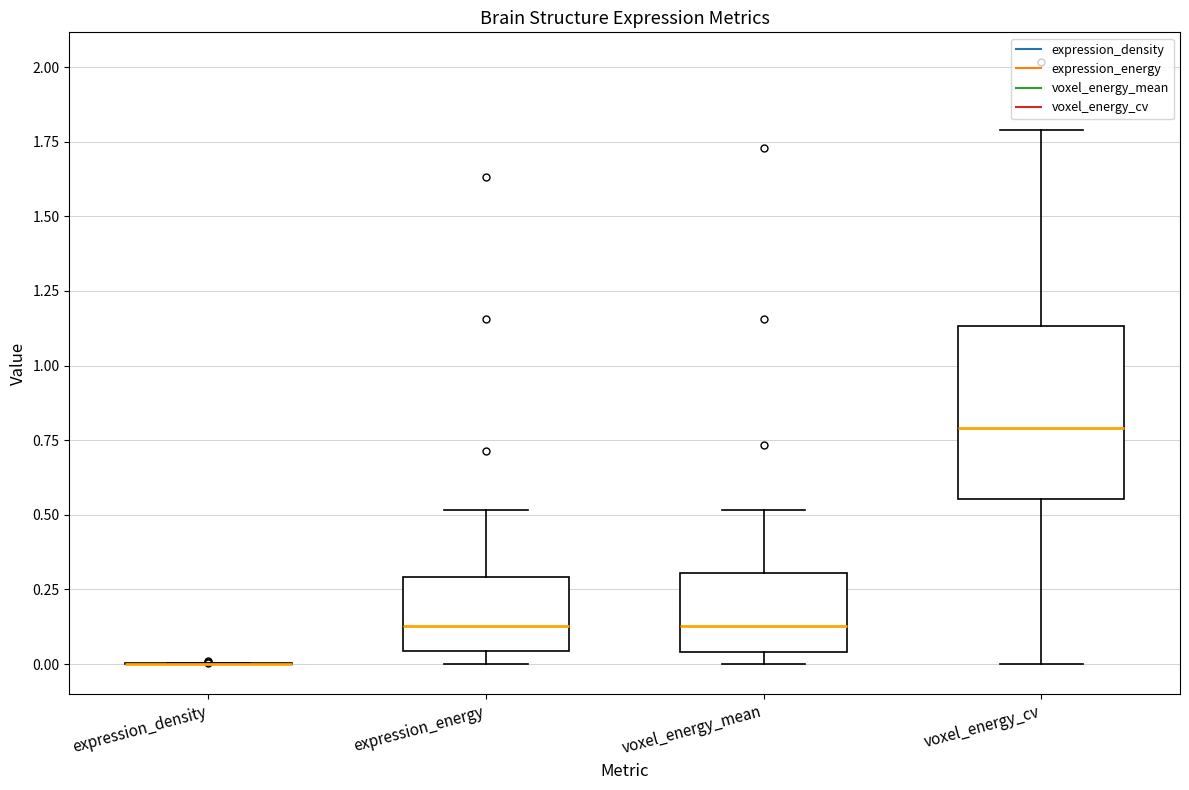

Where does the upper whisker of the box for voxel_energy_mean end on the y-axis? The values are not printed on the chart, so give them approximately, as read against the axis.

0.50